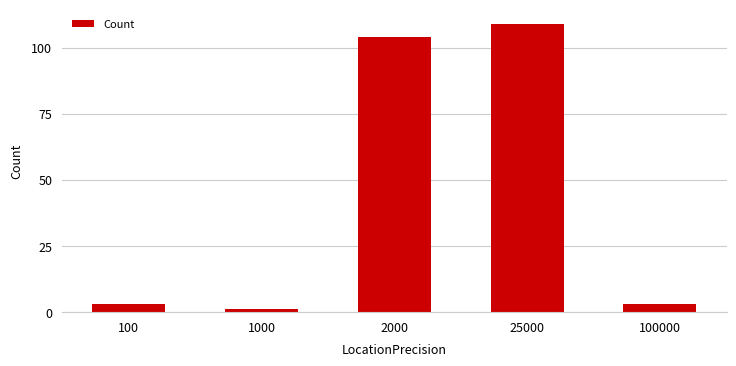

At which category does the chart reach its peak across all series?

25000